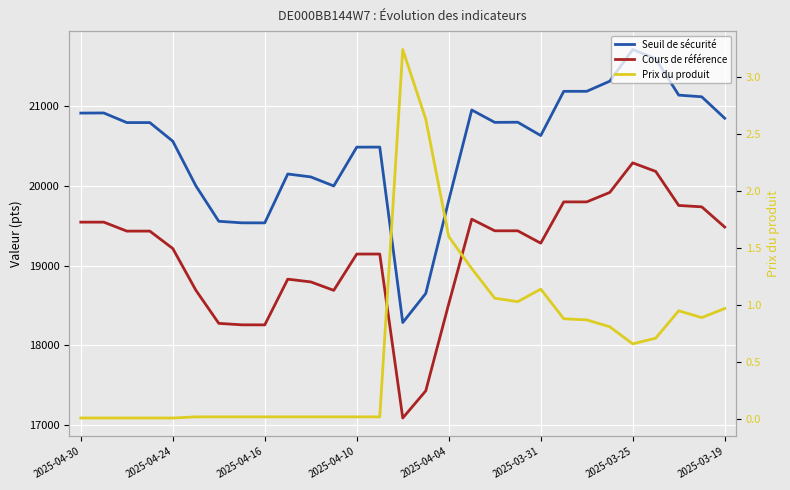

What position from the right is 13?

16